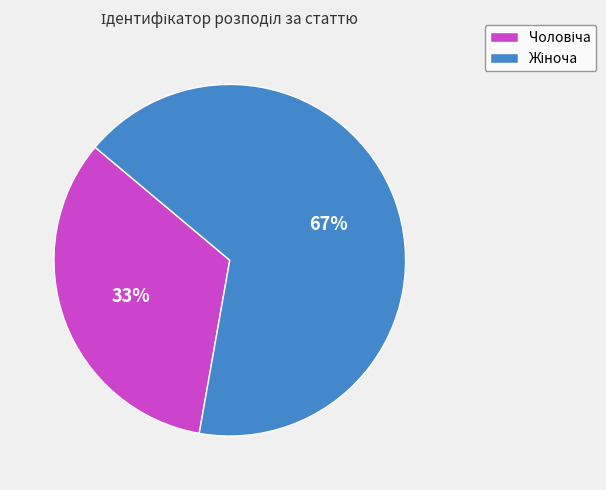

Does any single category account for the majority?

Yes